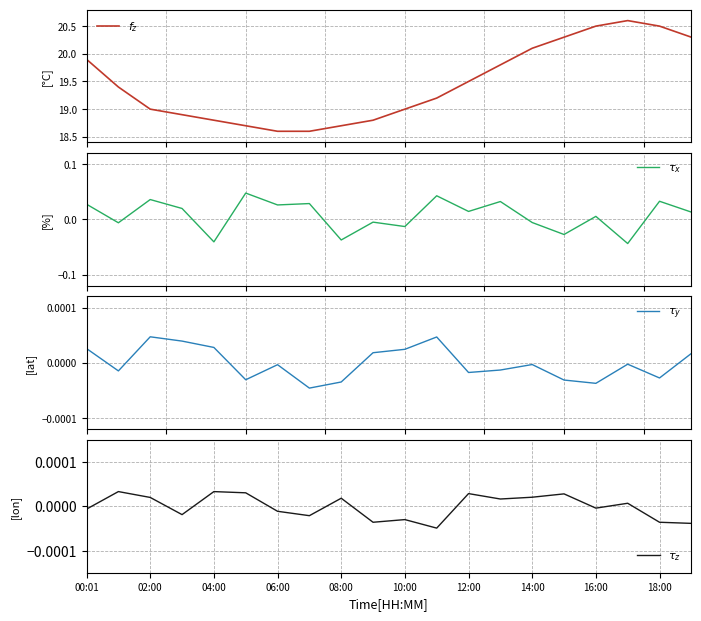

Reading left to right, list all the values displayed in this chart.

$f_z$: 19.9	19.4	19.0	18.9	18.8	18.7	18.6	18.6	18.7	18.8	19.0	19.2	19.5	19.8	20.1	20.3	20.5	20.6	20.5	20.3
$\tau_x$: 0.0	-0.0	0.0	0.0	-0.0	0.0	0.0	0.0	-0.0	-0.0	-0.0	0.0	0.0	0.0	-0.0	-0.0	0.0	-0.0	0.0	0.0
$\tau_y$: 0.0	-0.0	0.0	0.0	0.0	-0.0	-0.0	-0.0	-0.0	0.0	0.0	0.0	-0.0	-0.0	-0.0	-0.0	-0.0	-0.0	-0.0	0.0
$\tau_z$: -0.0	0.0	0.0	-0.0	0.0	0.0	-0.0	-0.0	0.0	-0.0	-0.0	-0.0	0.0	0.0	0.0	0.0	-0.0	0.0	-0.0	-0.0